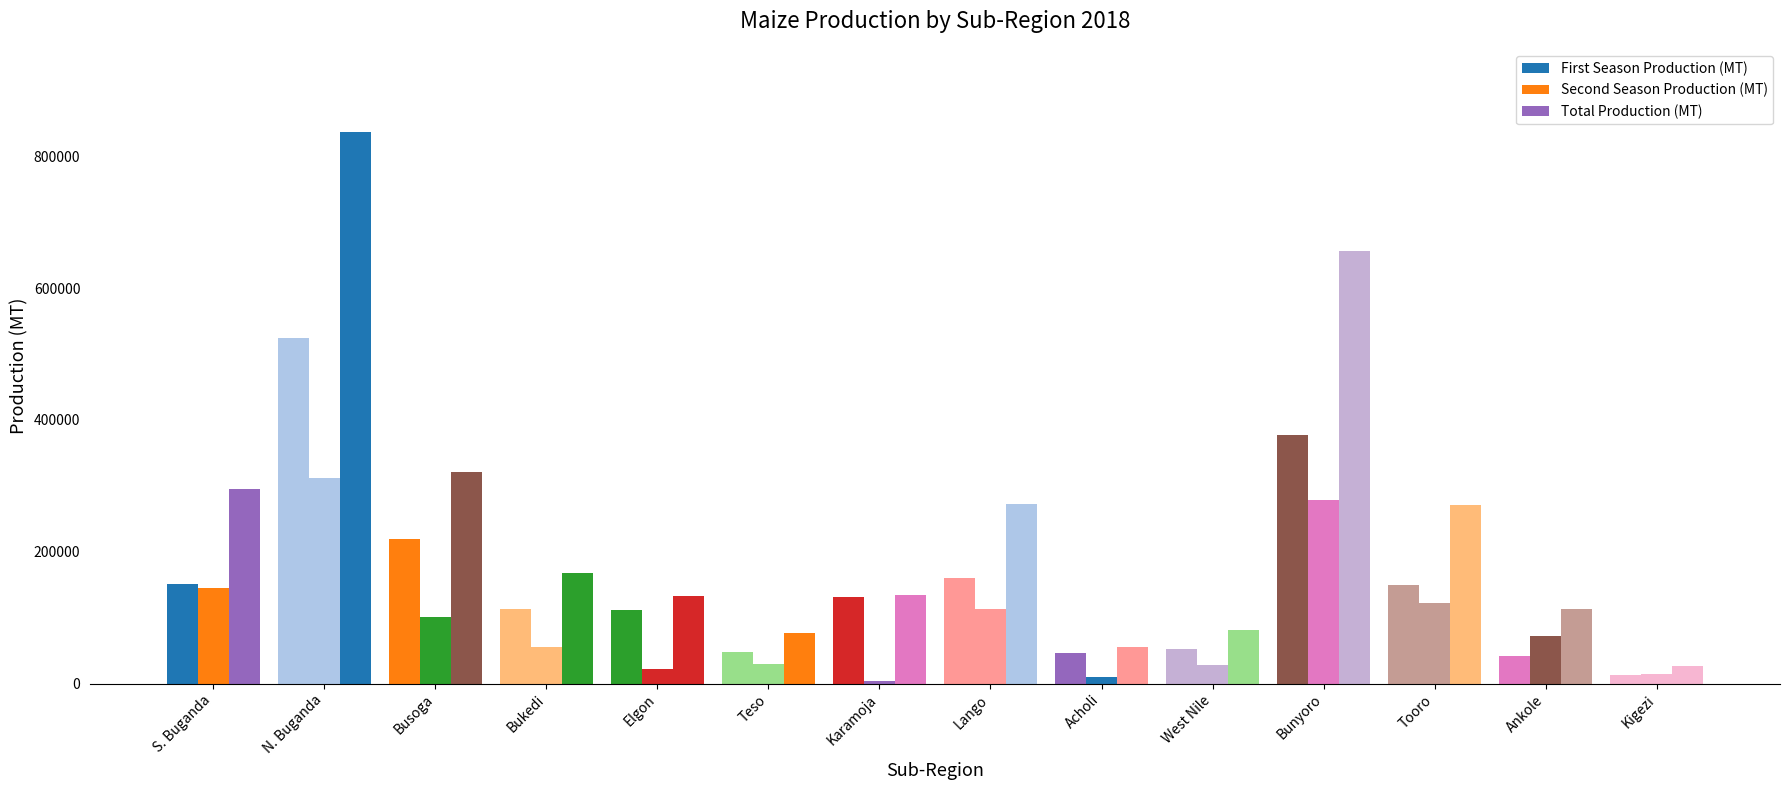

How many bars are there in total?

42